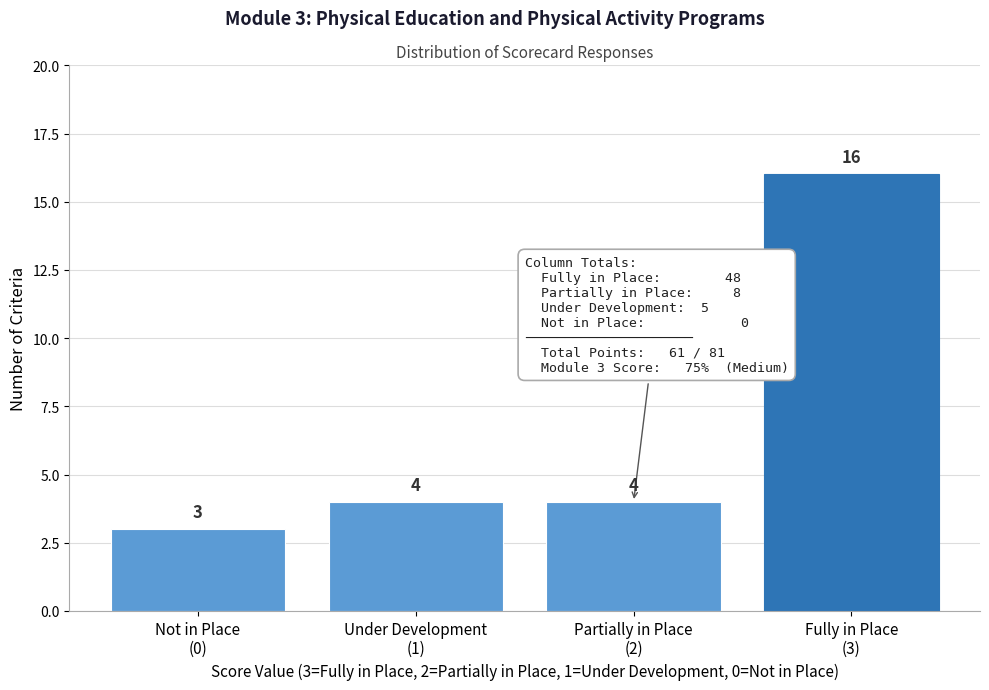

Reading left to right, what are all the values shown in this chart?

3	4	4	16